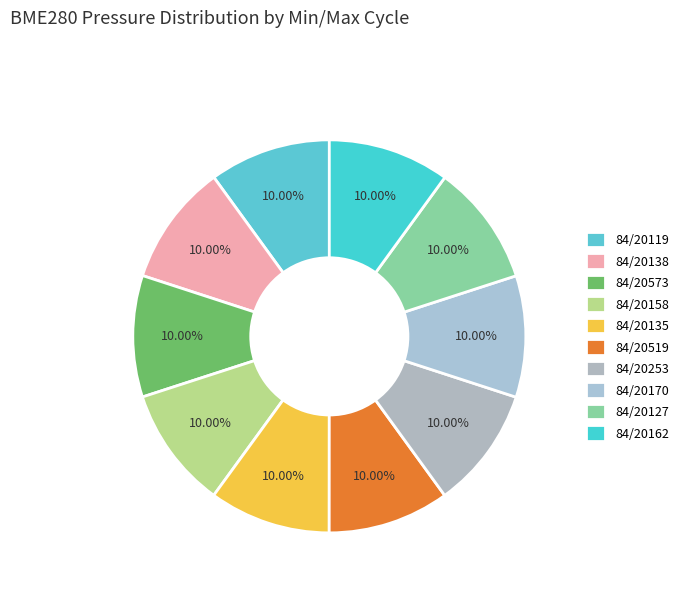

True or false: 84/20253 accounts for 1% of the total.

False